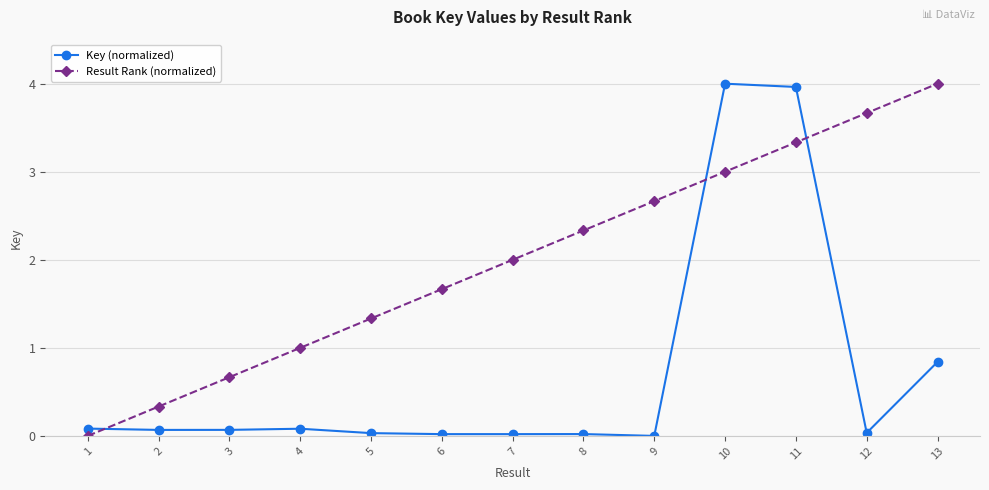

What is the difference between the maximum and second lowest values in the Key (normalized) series?

4.0